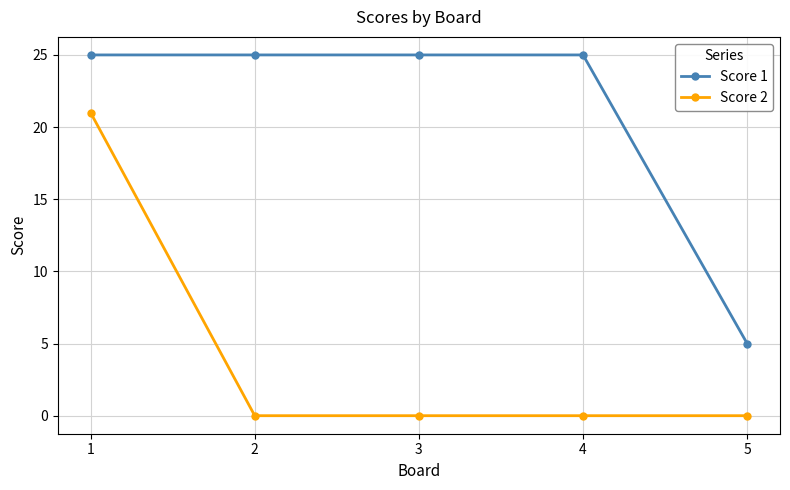

What is the value of the Score 1 point at the 1st from the left?

25